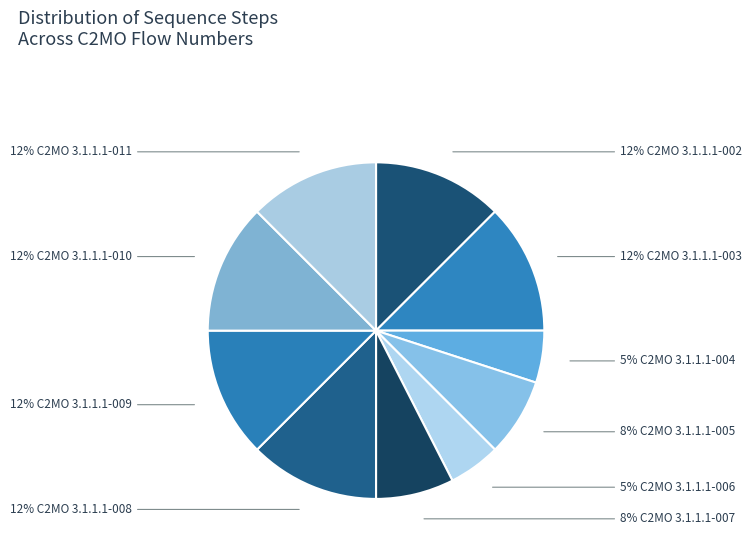

Which slice is the largest?

C2MO 3.1.1.1-002